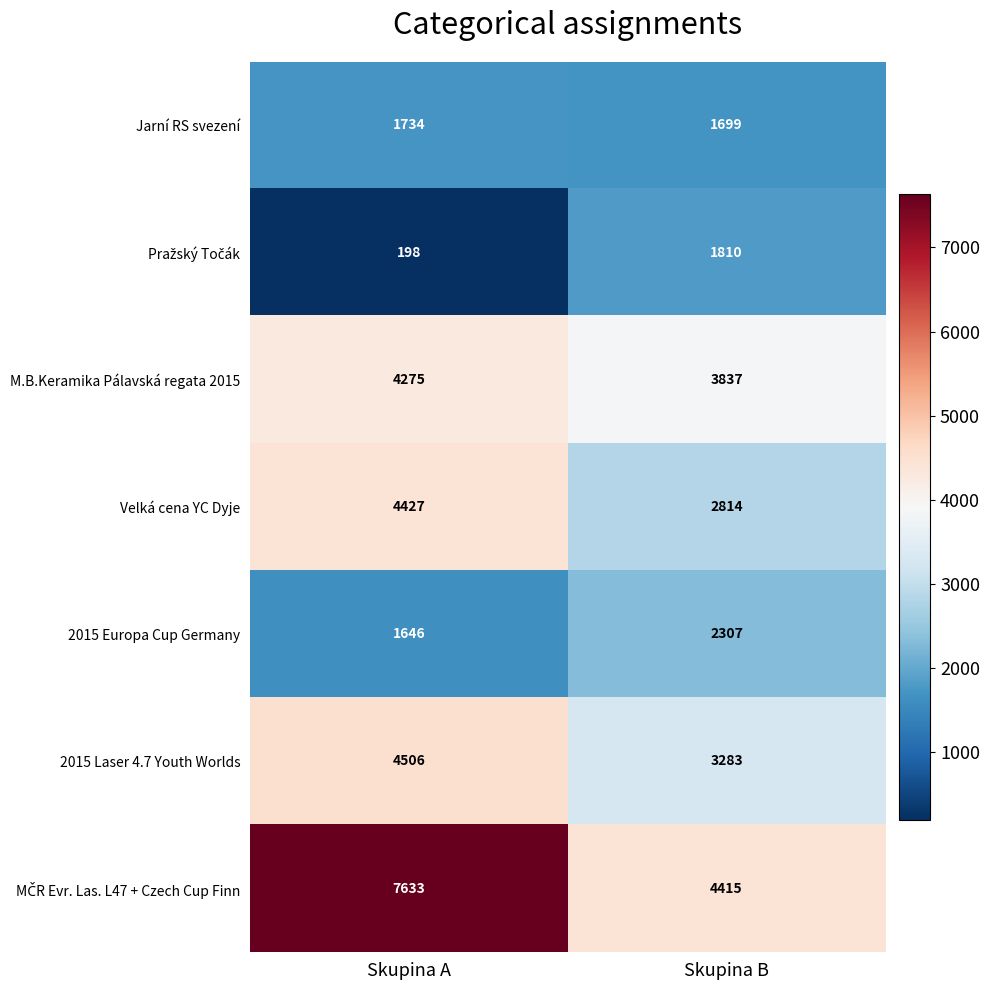

What is the smallest value displayed?

198